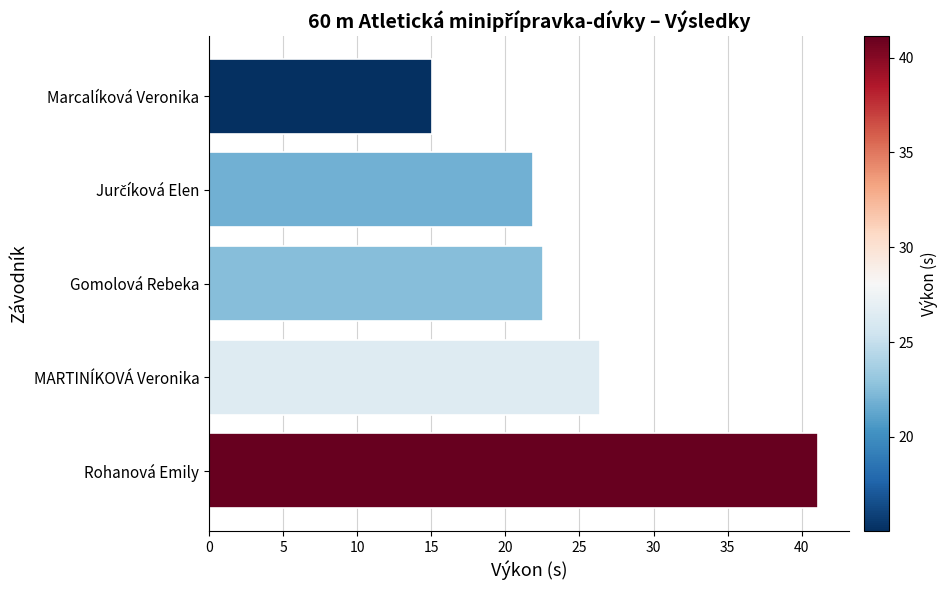

What is the maximum value shown in the chart?

41.1